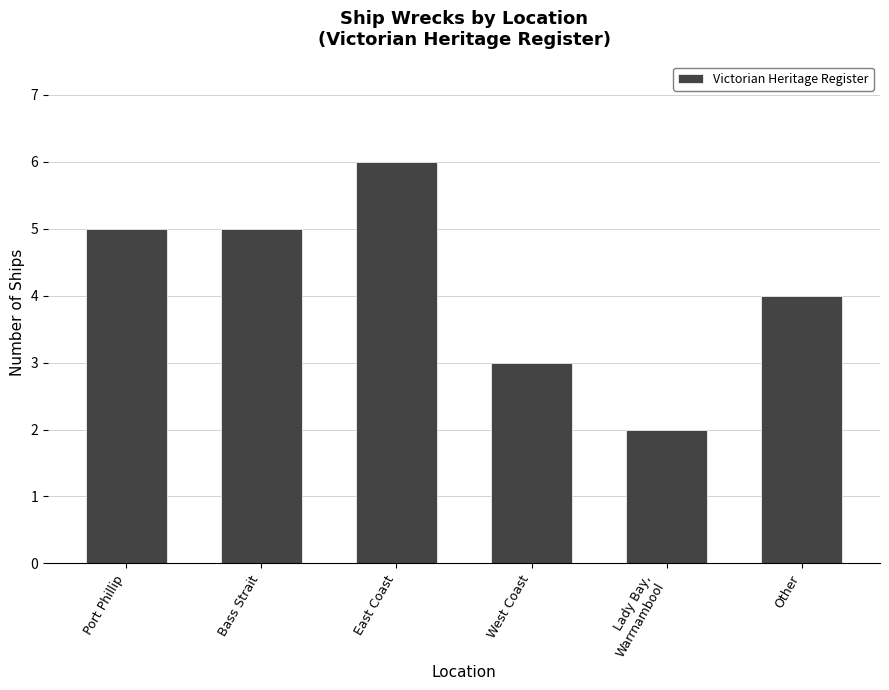

Count the number of categories in the chart.

6